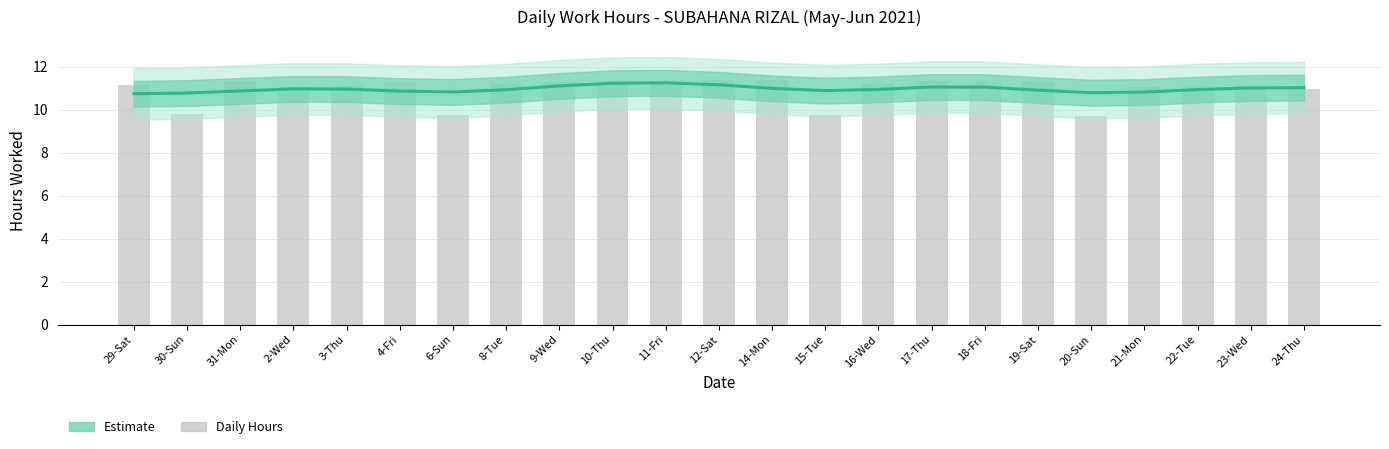

Which has a higher value, 19-Sat or 16-Wed?

16-Wed